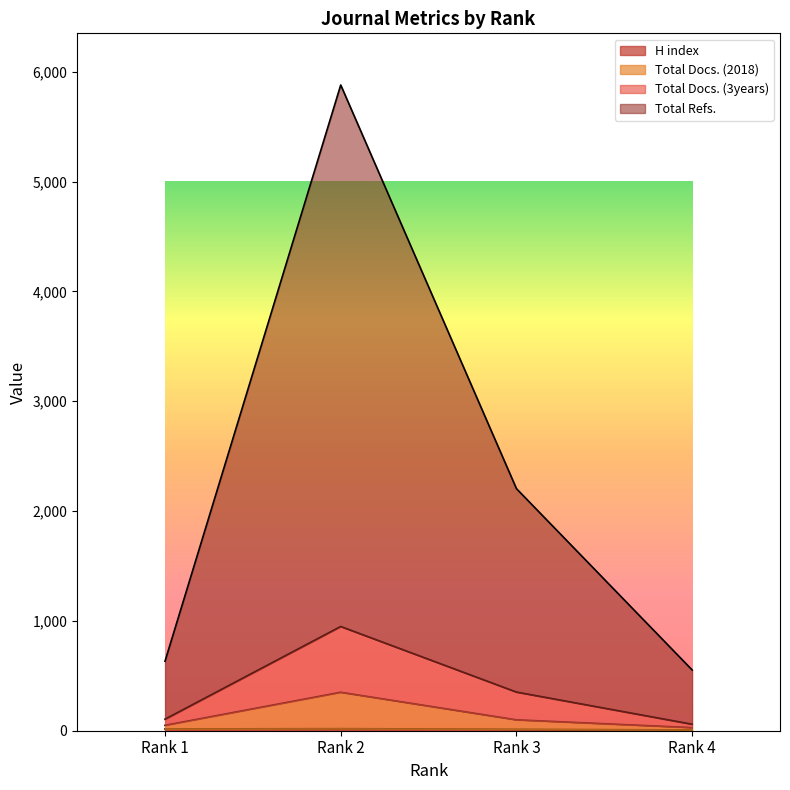

At which category does the chart reach its minimum across all series?

Rank 4